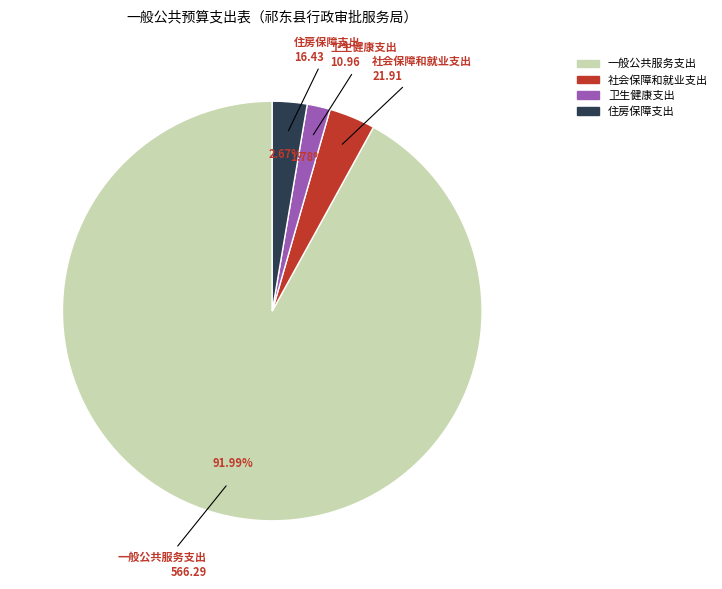

To the nearest percent, what is the difference between the 住房保障支出 and 社会保障和就业支出 slice percentages?

1%